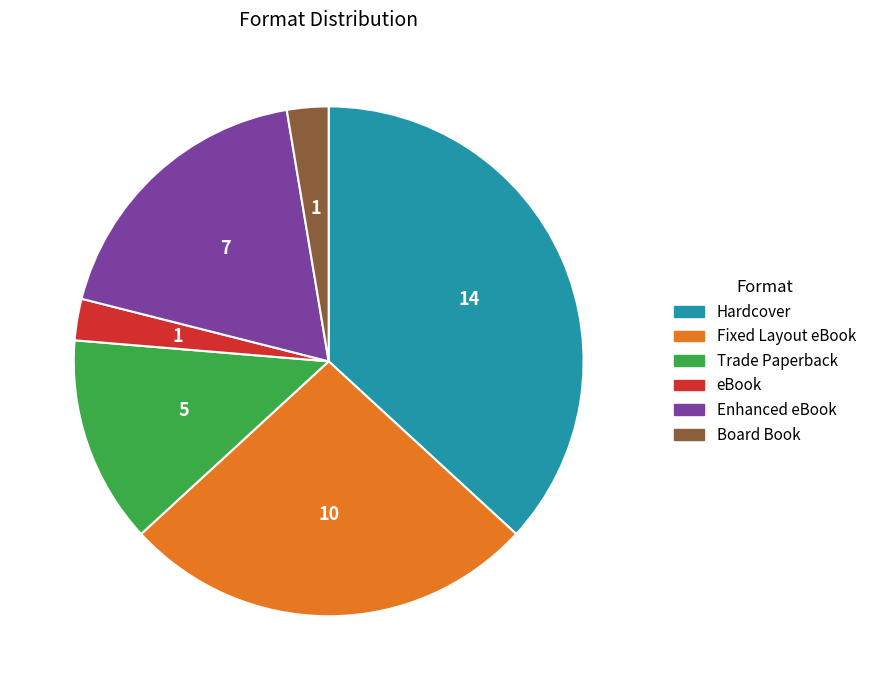

True or false: Fixed Layout eBook accounts for 26% of the total.

True